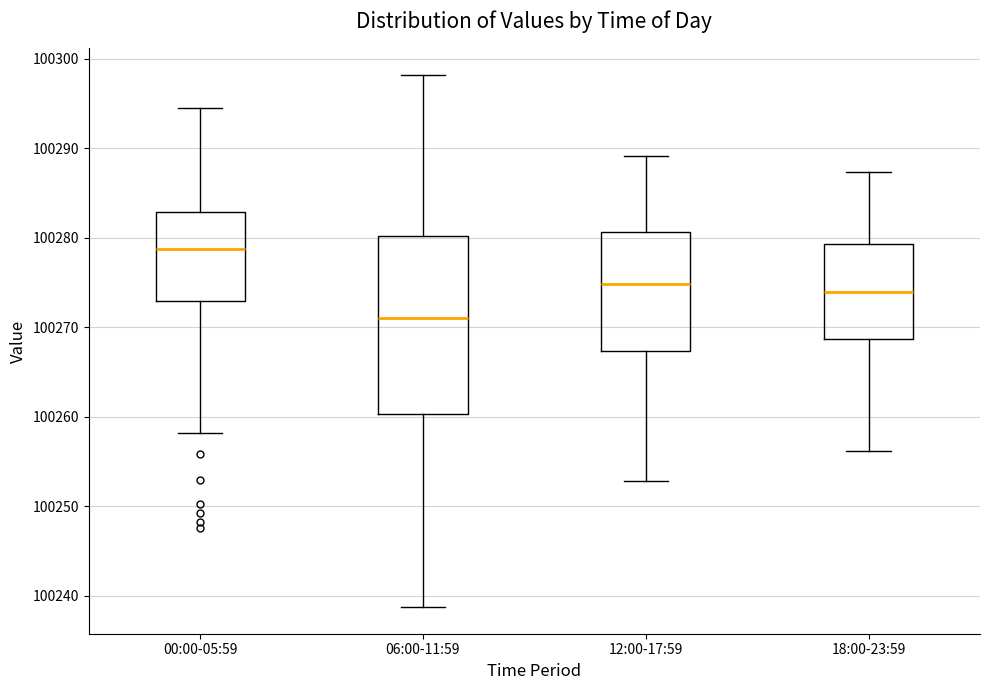

Reading left to right, read every box against the y-axis: the position of its median line, the range the box covers, and the ends of its whiskers. The values are not printed on the chart, so give them approximately, as read against the axis.

00:00-05:59: median 100279, box 100273 to 100283, whiskers 100258 to 100295
06:00-11:59: median 100271, box 100260 to 100280, whiskers 100239 to 100298
12:00-17:59: median 100275, box 100267 to 100281, whiskers 100253 to 100289
18:00-23:59: median 100274, box 100269 to 100279, whiskers 100256 to 100287